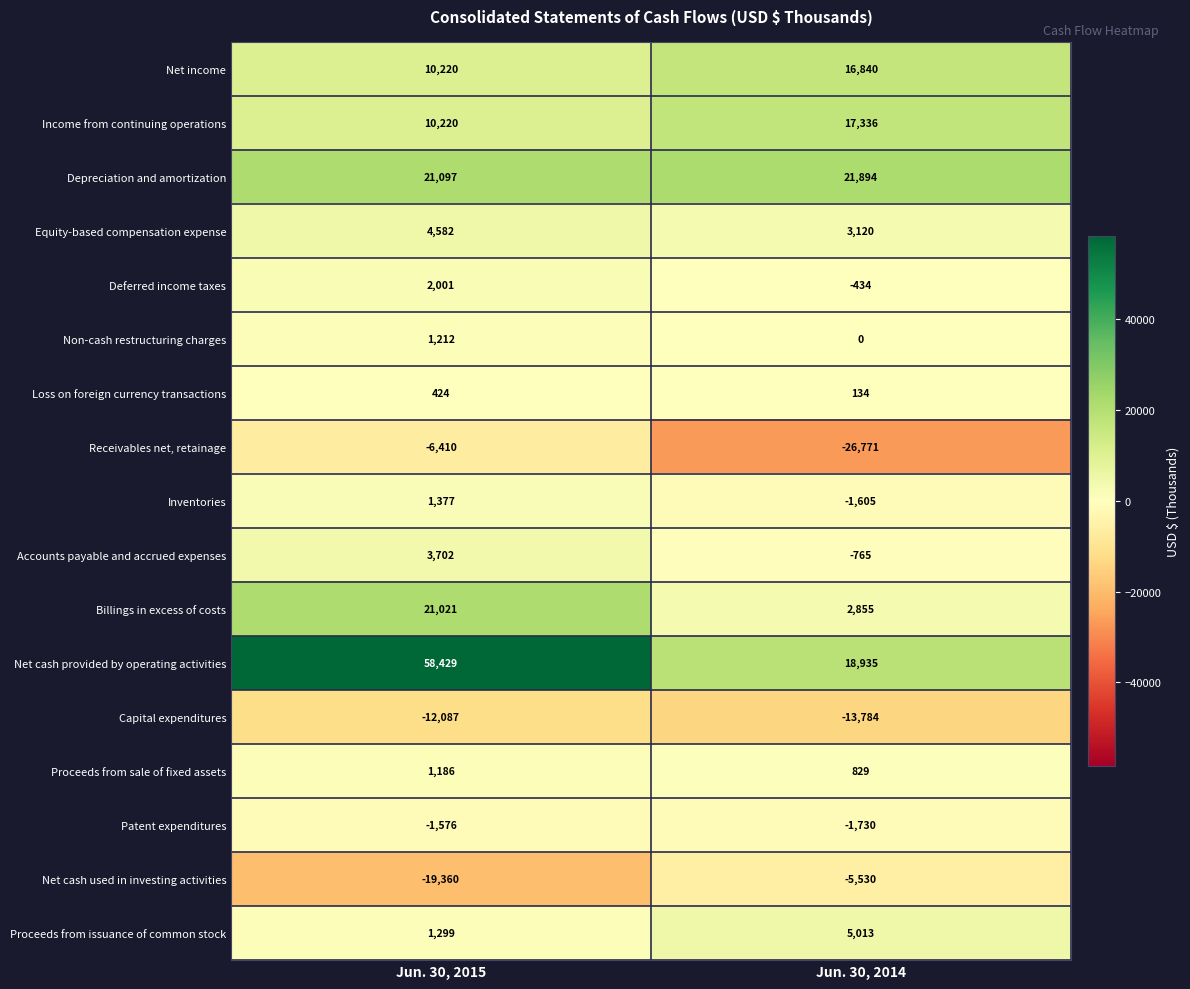

The Capital expenditures series shows -13784 at Jun. 30, 2014. True or false?

True